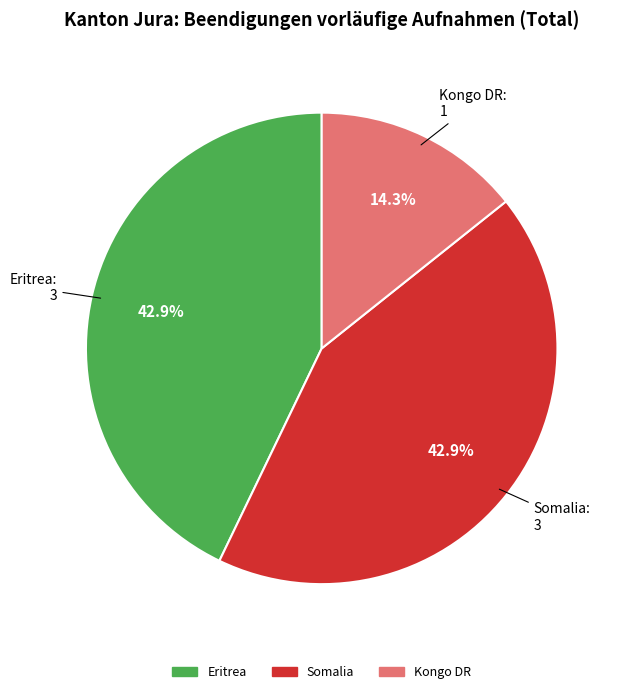

To the nearest percent, what is the average slice percentage?

33%